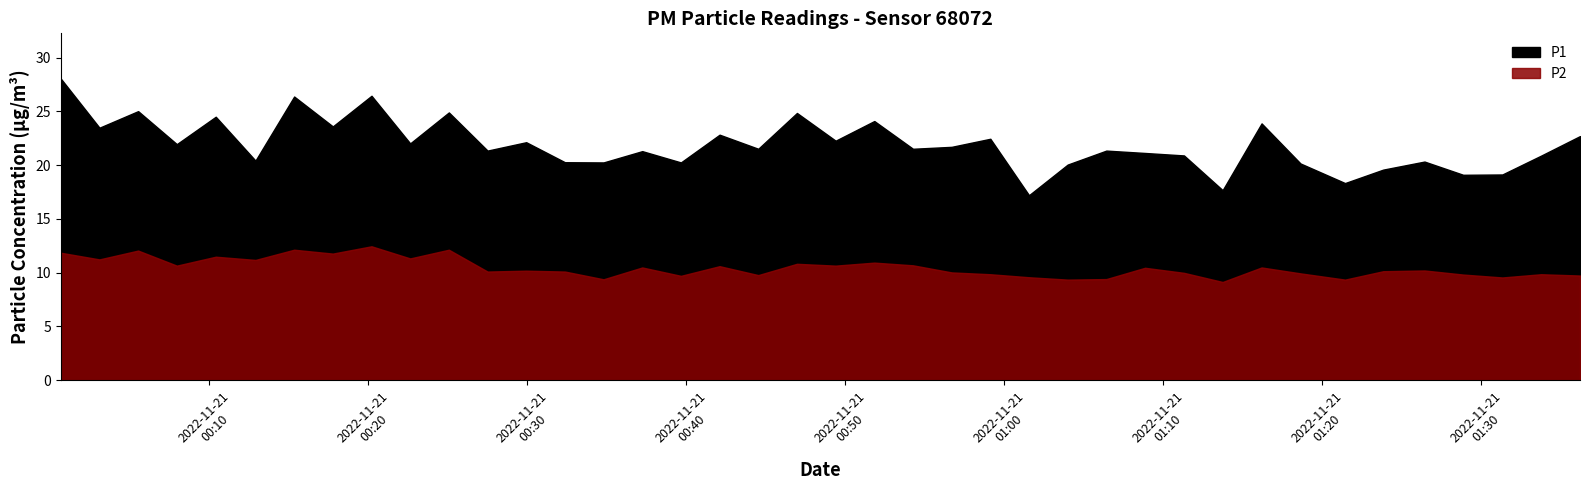

What is the total value across all series at 2022-11-21T00:56:42?

31.7